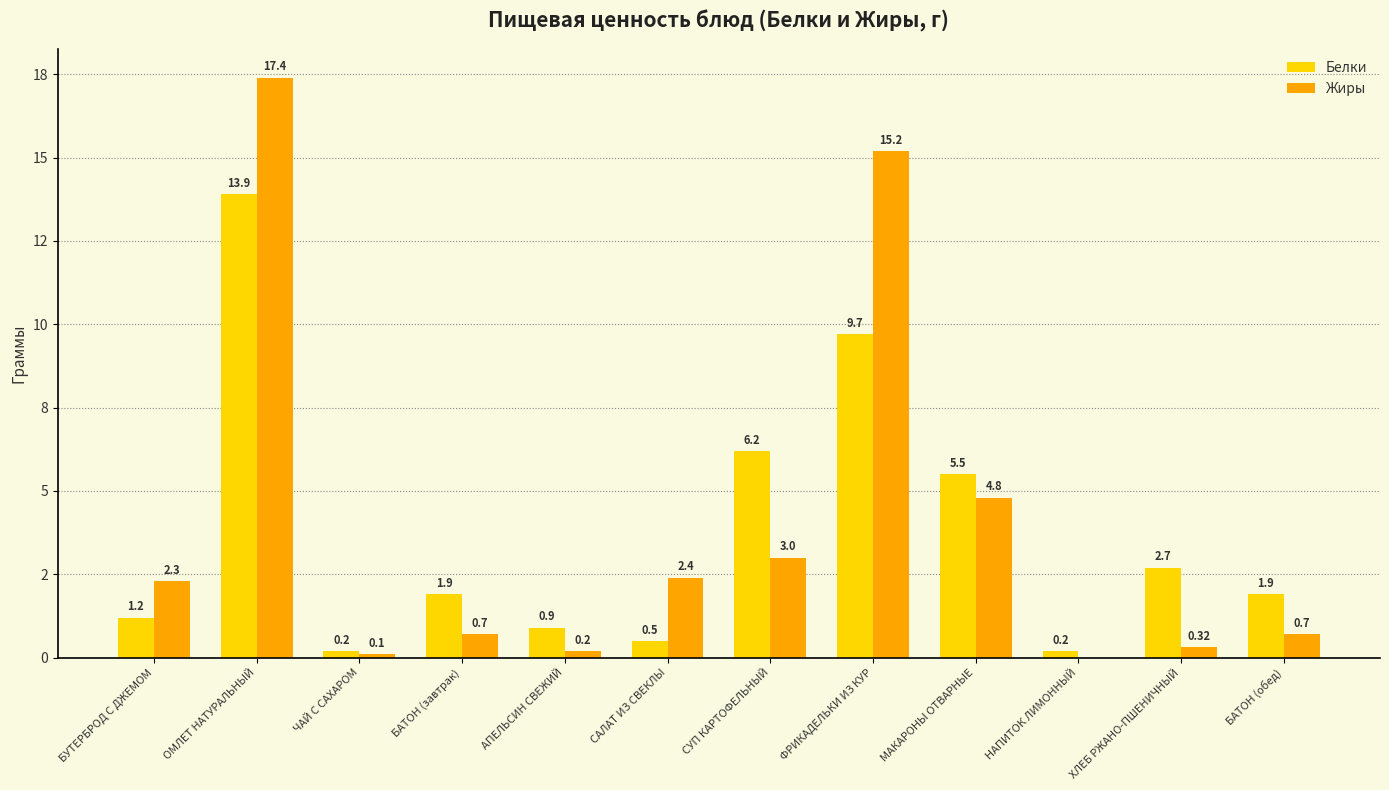

At which label does Жиры first exceed 2?

БУТЕРБРОД С ДЖЕМОМ